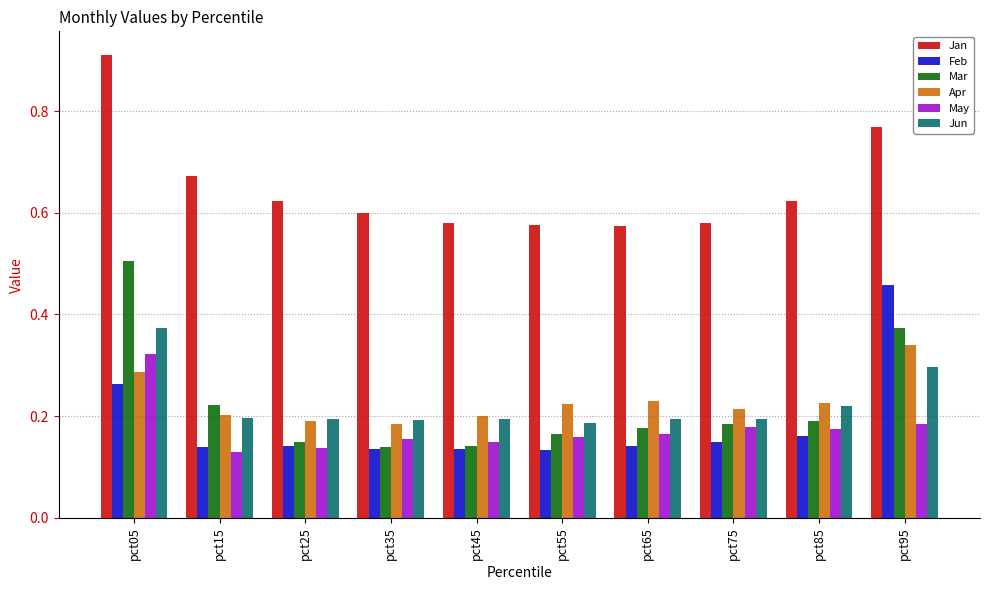

The Apr series shows 0.1 at pct45. True or false?

False